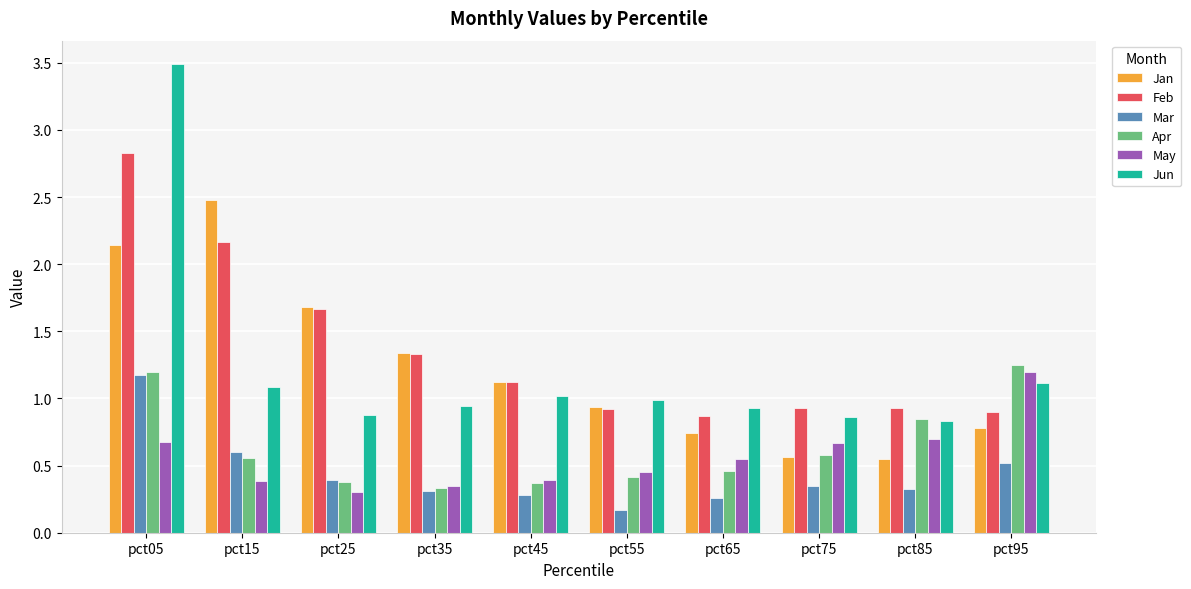

Which series has the largest range (max minus min)?

Jun